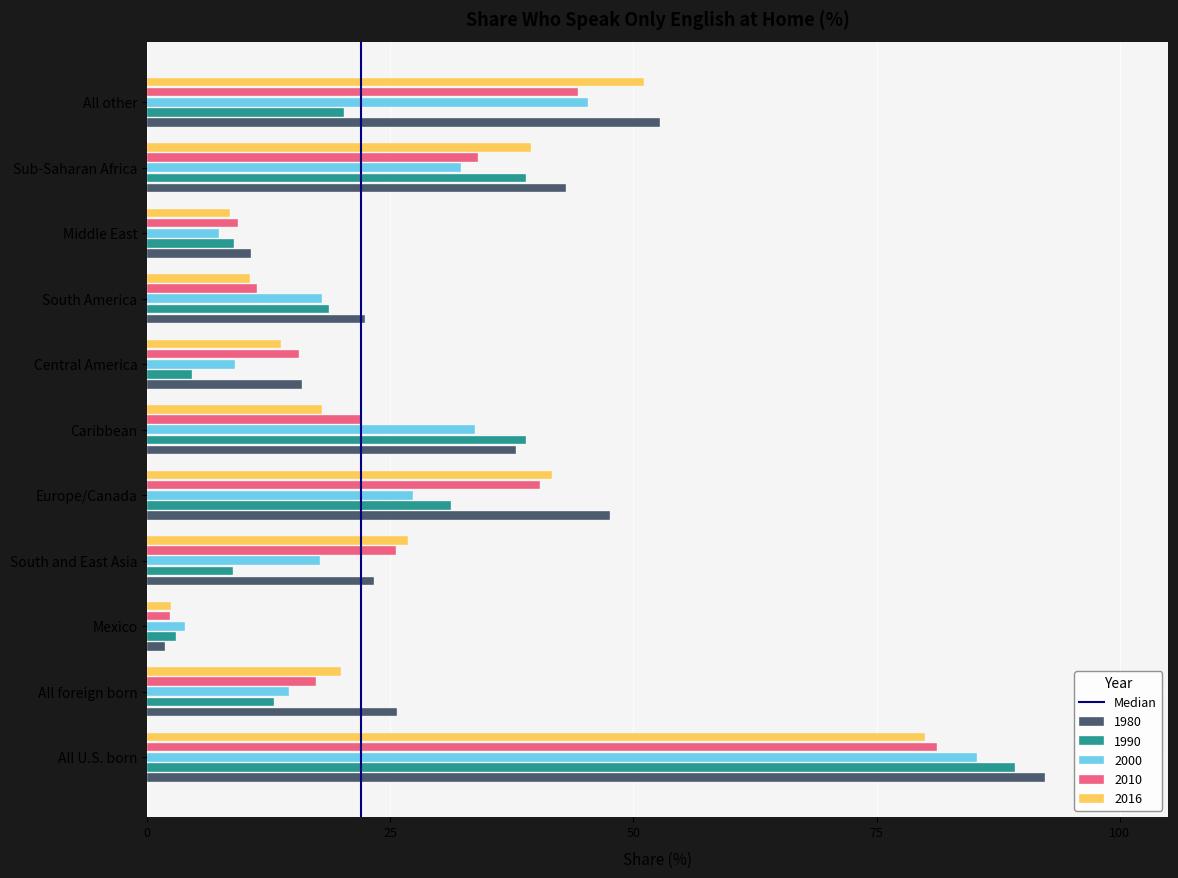

What is the greatest value displayed?

92.3